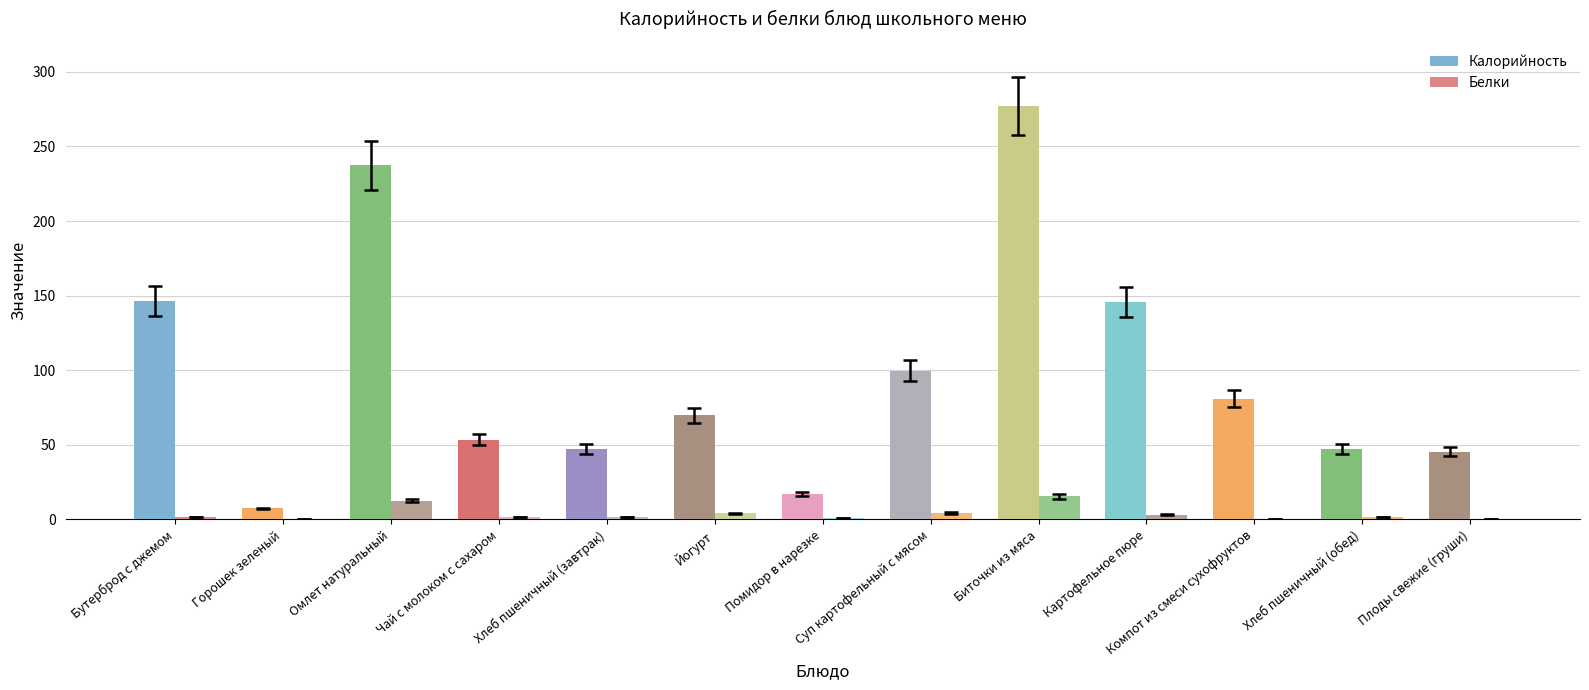

How many series are shown in this chart?

2